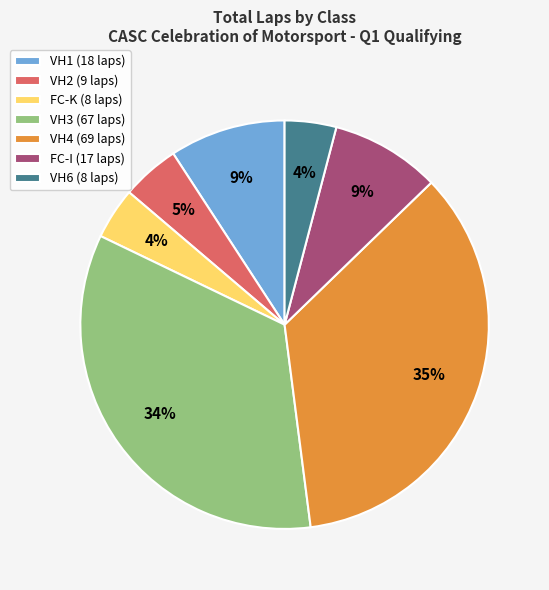

Count the number of slices in the pie.

7